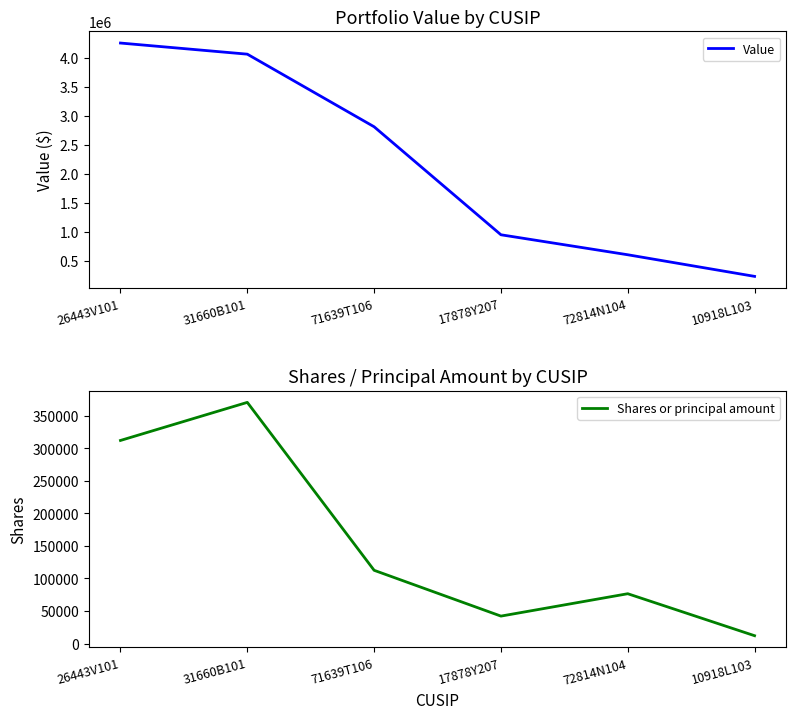

Which label corresponds to the smallest value in the chart?

10918L103